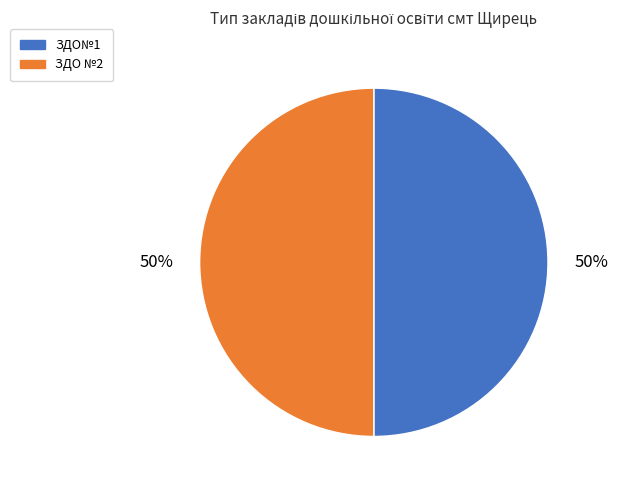

True or false: ЗДО №2 accounts for 57% of the total.

False